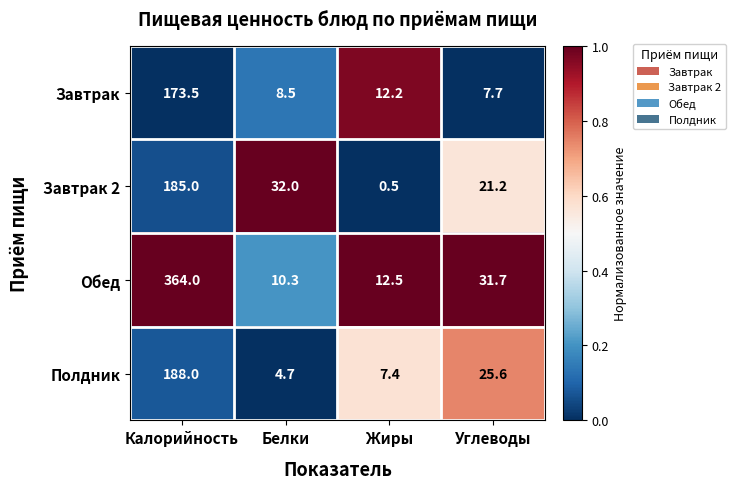

Rank the categories by Полдник value from highest to lowest.

Калорийность, Углеводы, Жиры, Белки